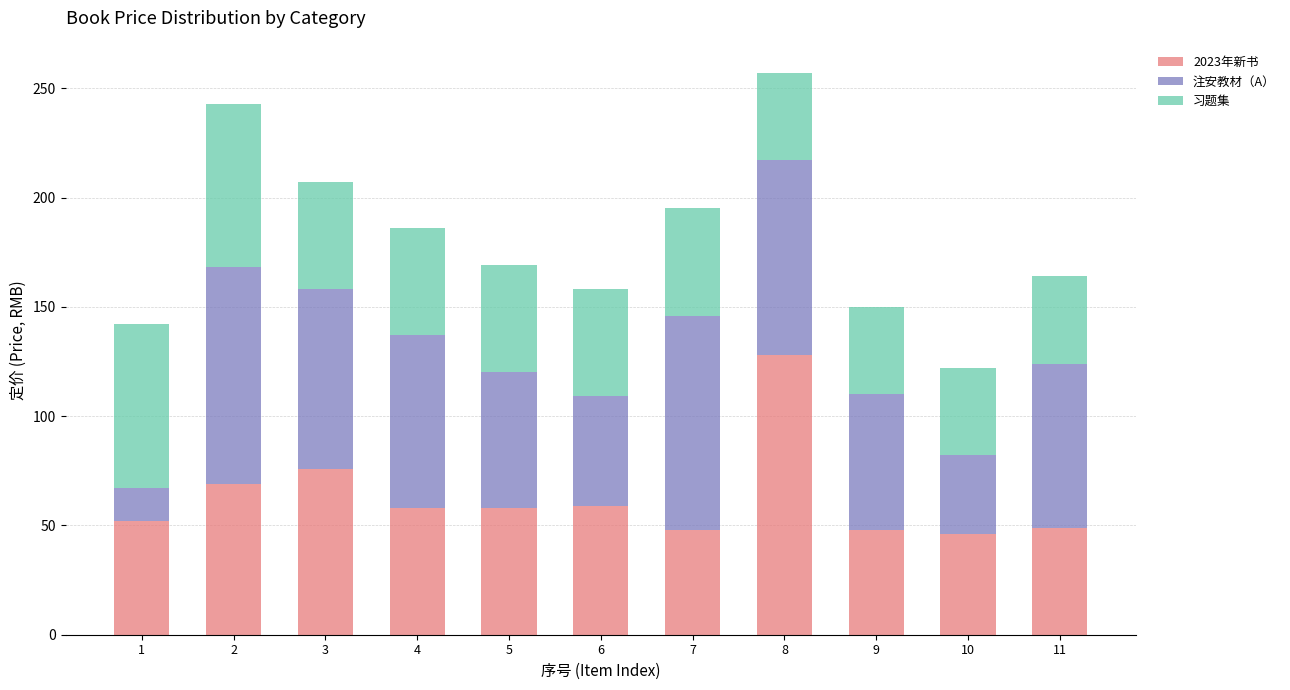

What is the total value across all series at 5?

169